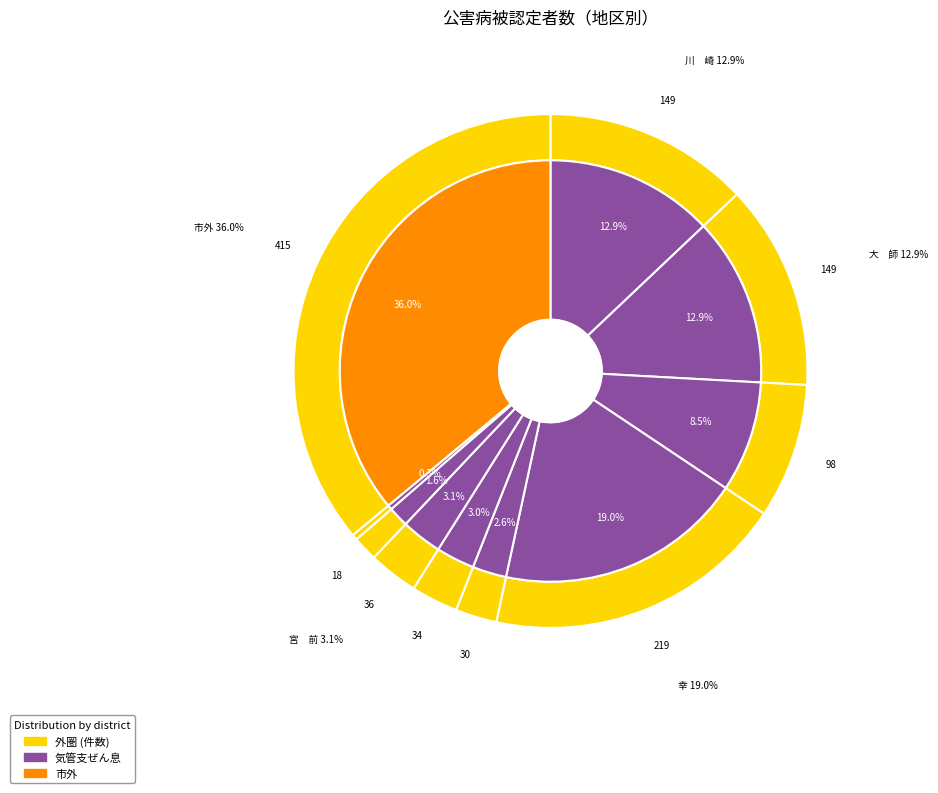

Count the number of slices in the pie.

10